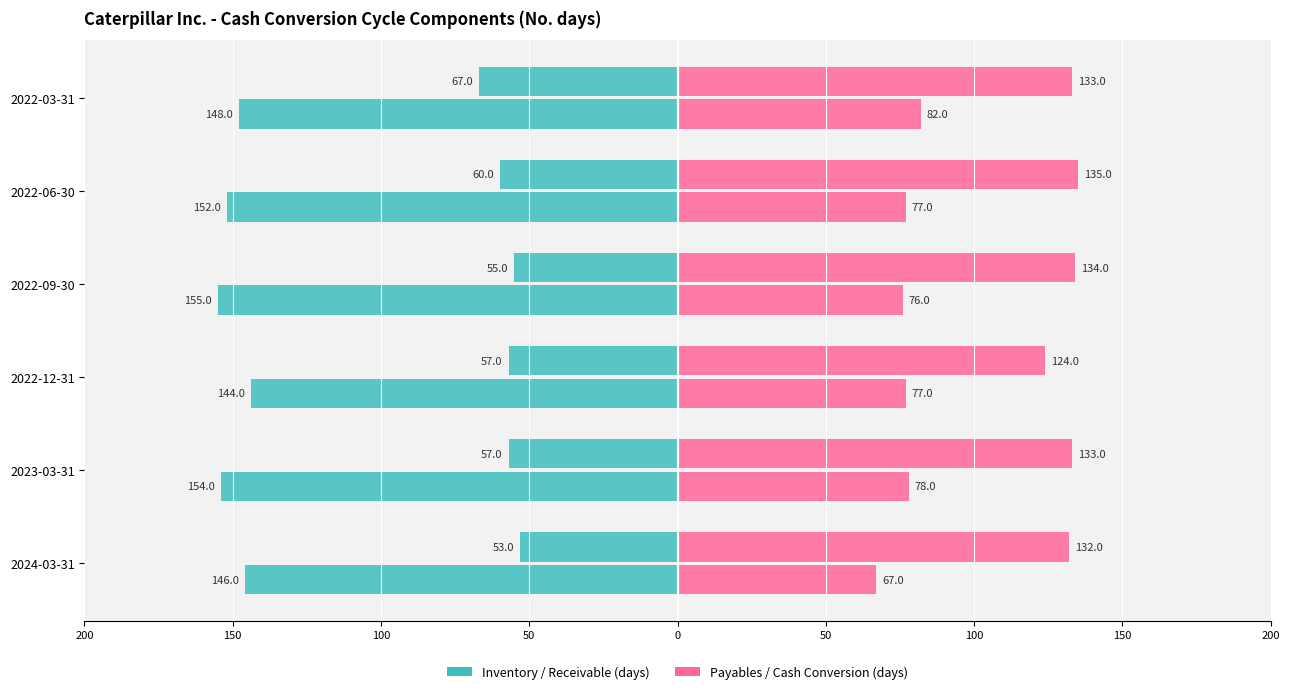

How many values in the Right metric series are below 77?

2